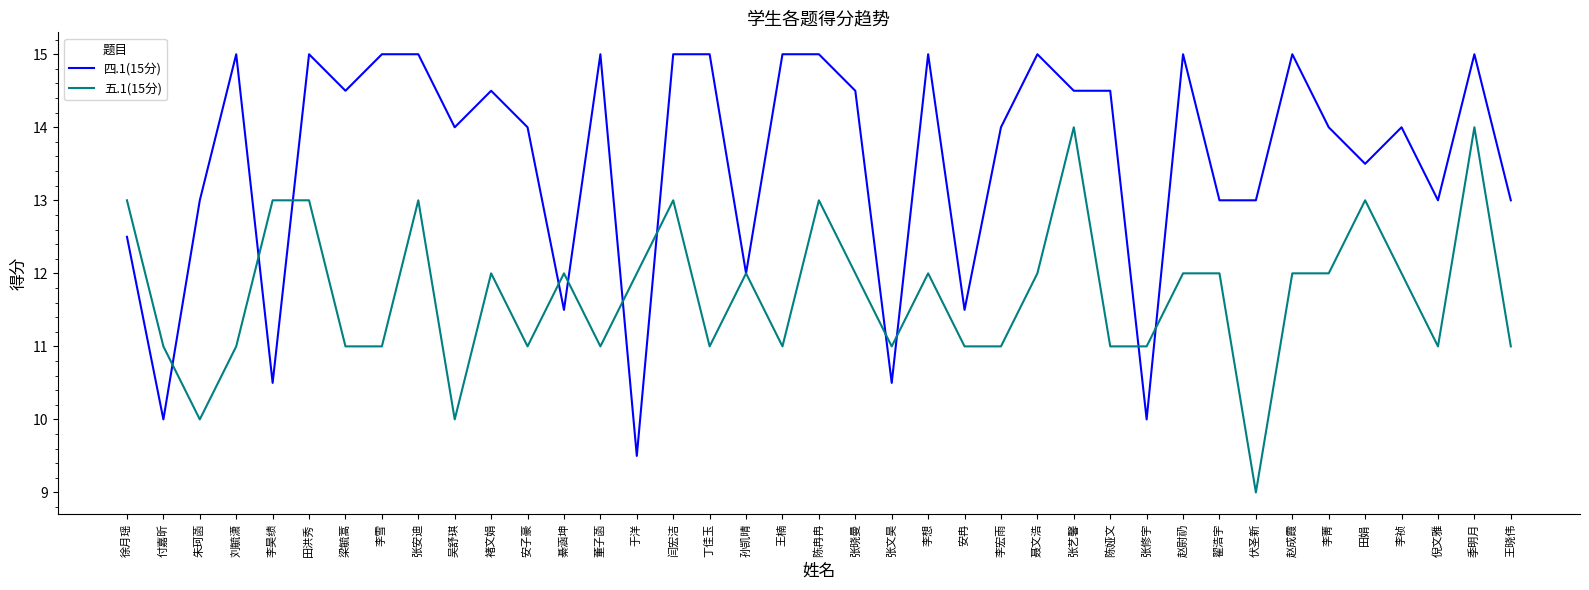

Between 田洪秀 and 綦涵坤, which series saw the biggest shift?

四.1(15分)